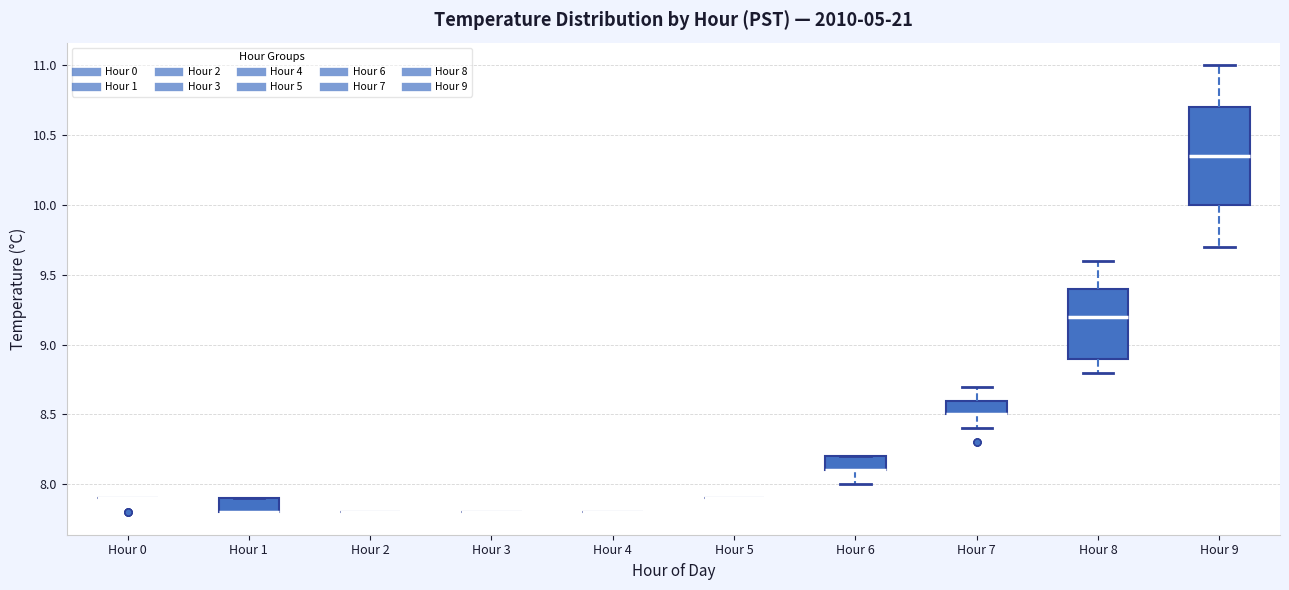

Comparing the boxes themselves (not the whiskers), which one is the tallest?

Hour 9